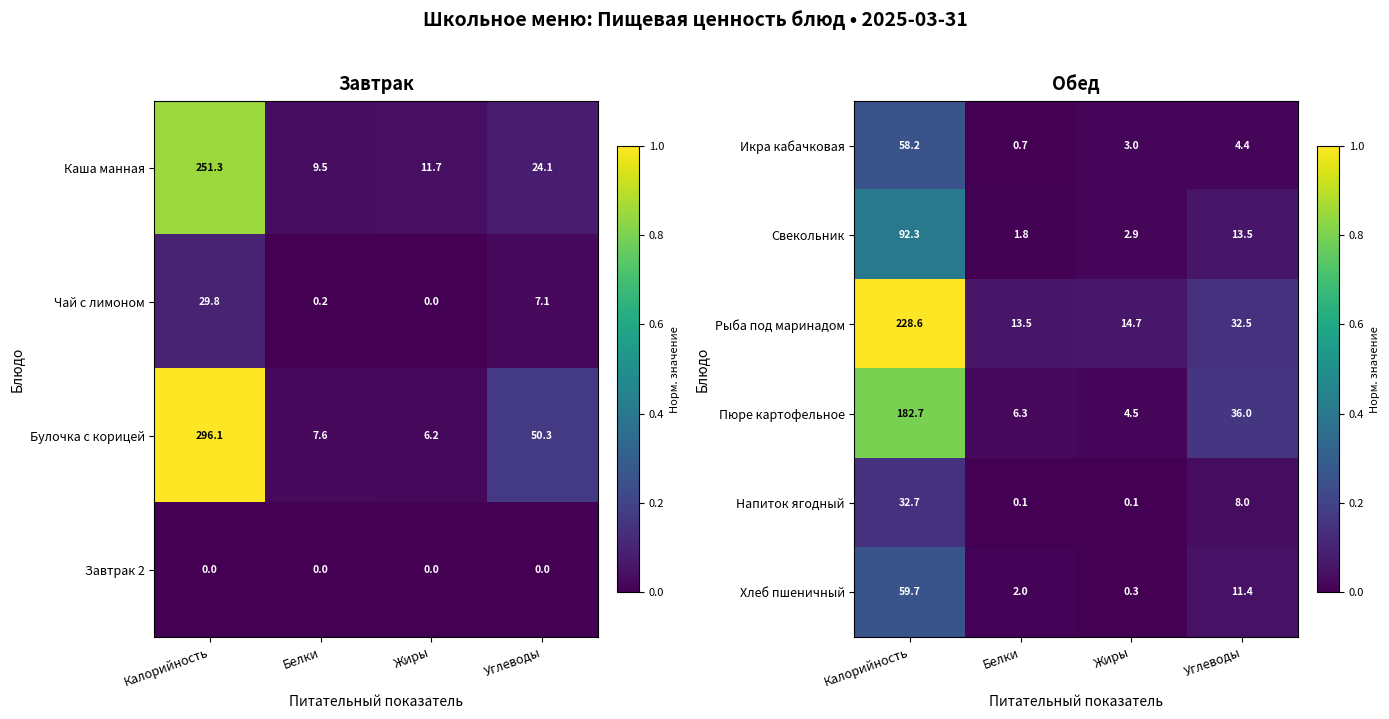

Between Белки and Жиры, which is larger?

Жиры